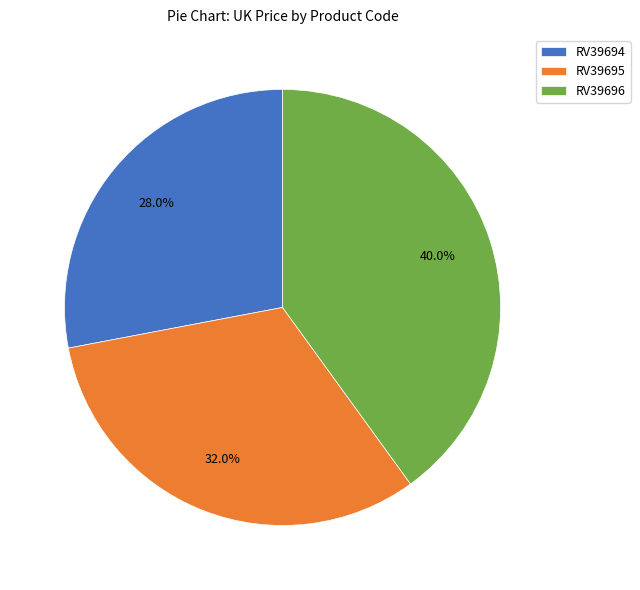

Is it true that RV39694 is 28% of the pie?

True